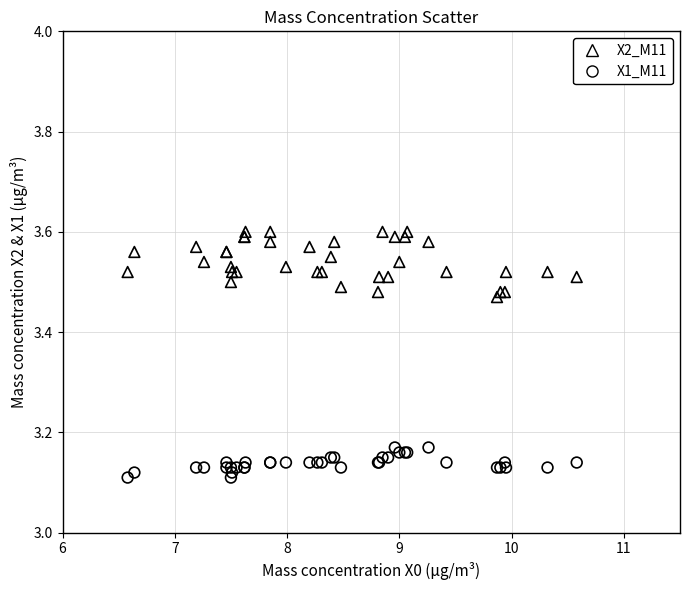

What is the X range (max minus min) for the scatter plot?

4.0